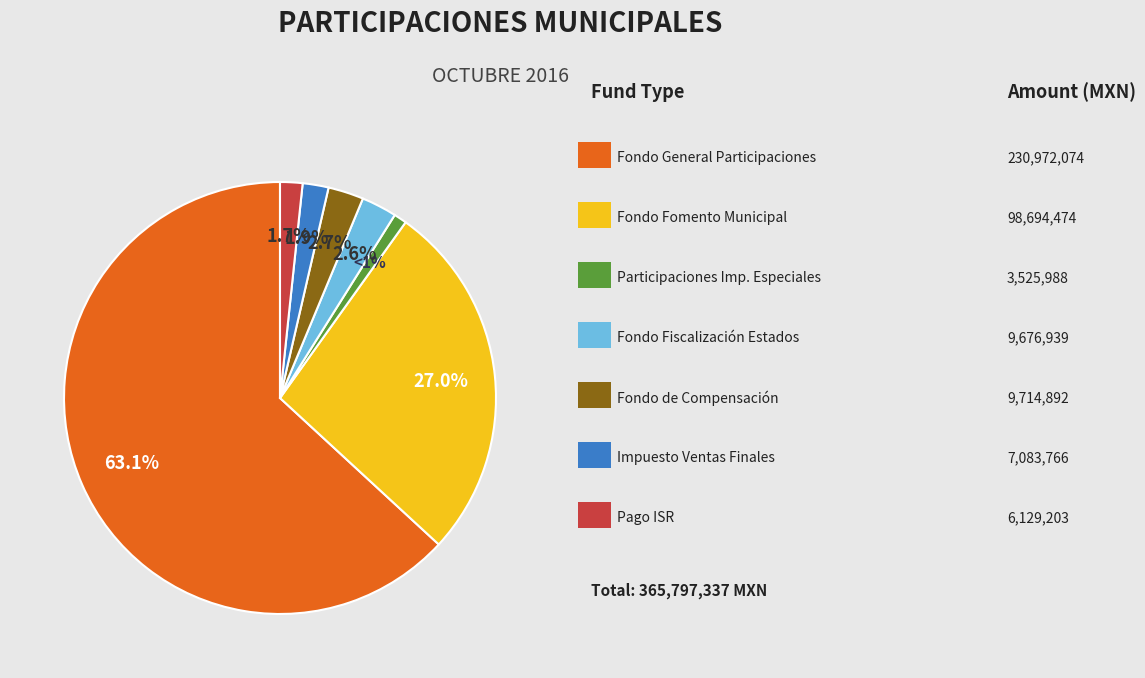

Count the number of slices in the pie.

7